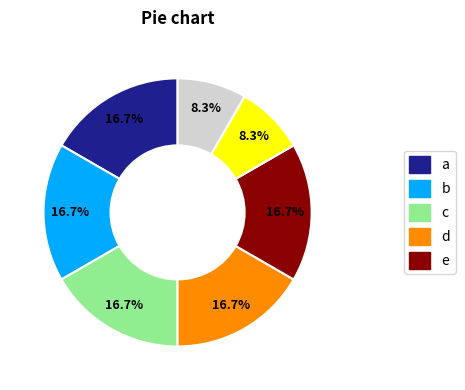

Is there a majority slice in this chart?

No